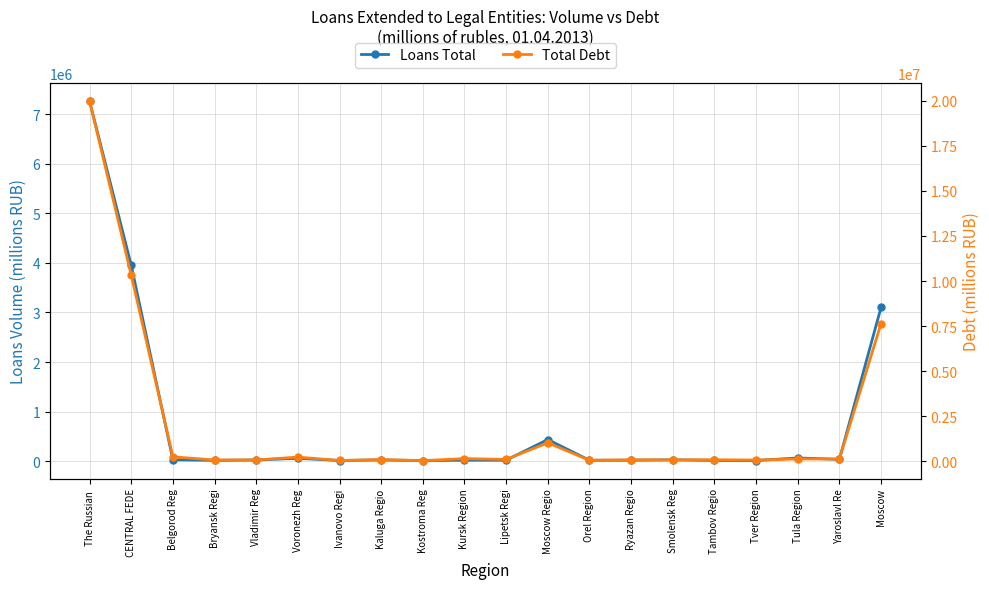

Read the Loans Total value at Vladimir Reg.

24199